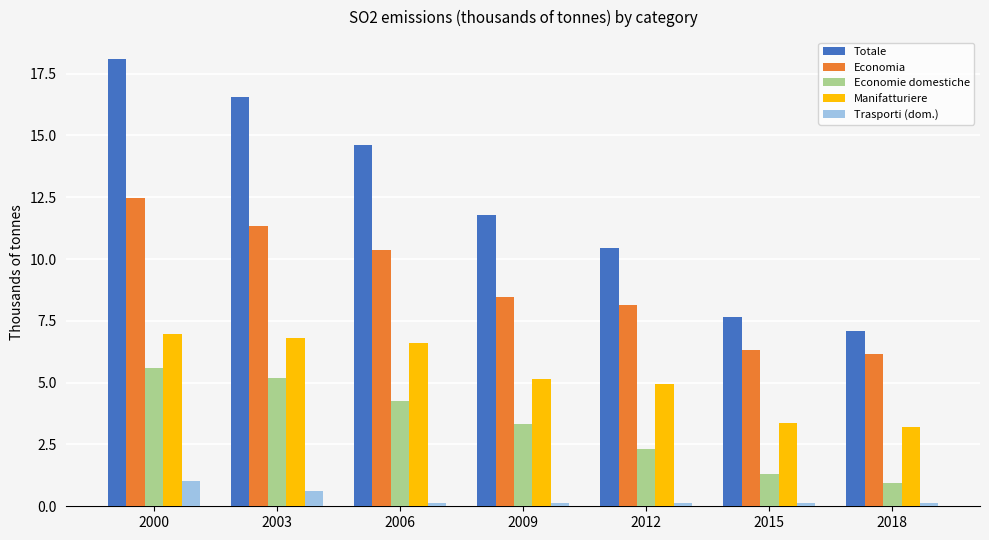

Between 2003 and 2012, which series saw the biggest shift?

Totale